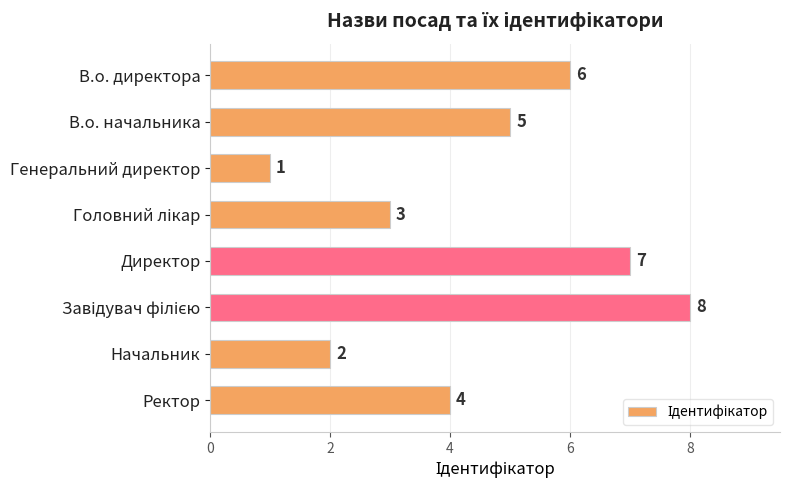

Count the number of categories in the chart.

8